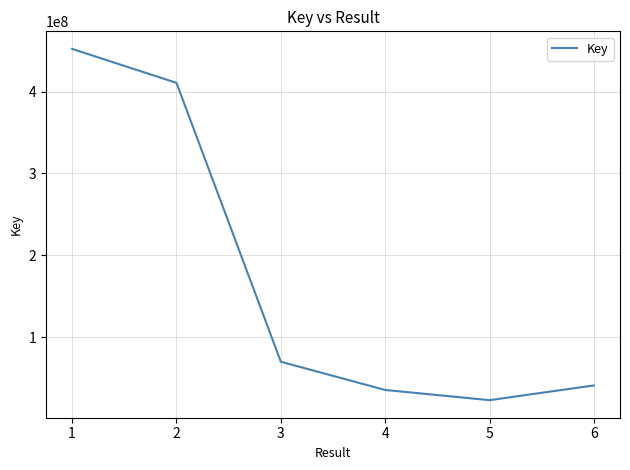

Reading left to right, what are all the values shown in this chart?

451992754	410550899	70299988	35850777	23426046	41390745